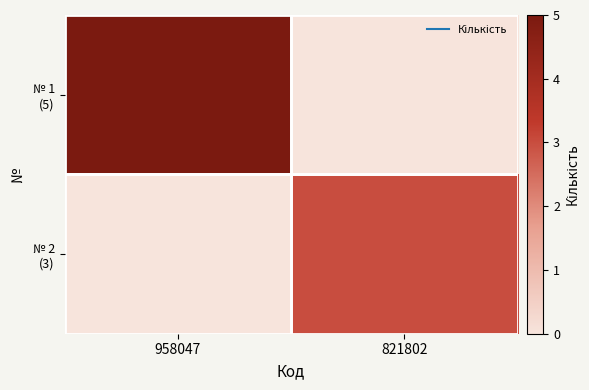

Which has a higher value, 958047 or 821802?

958047